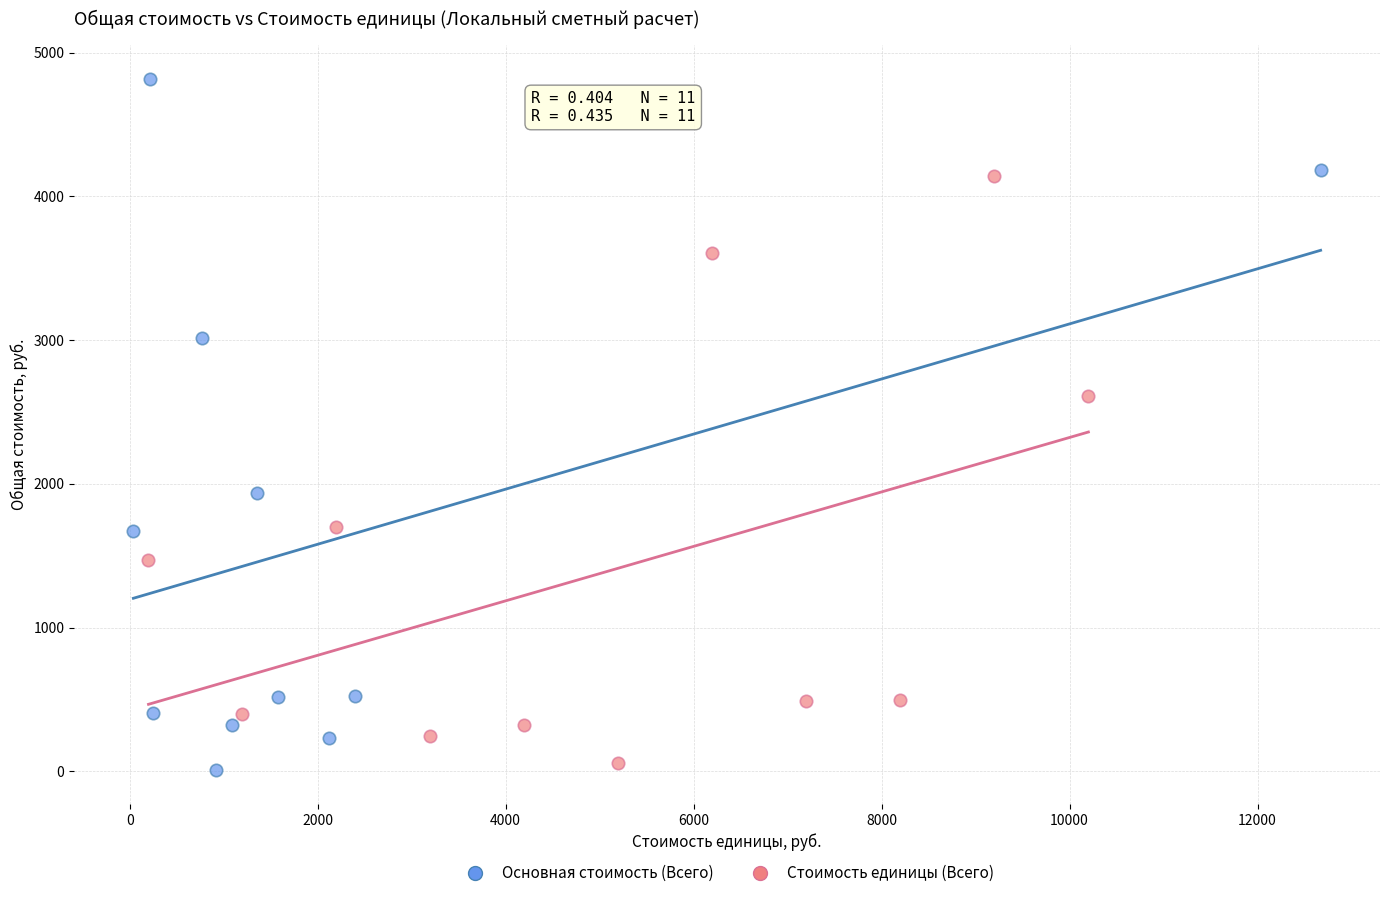

Which series reaches the maximum Y coordinate?

Основная стоимость (Всего)